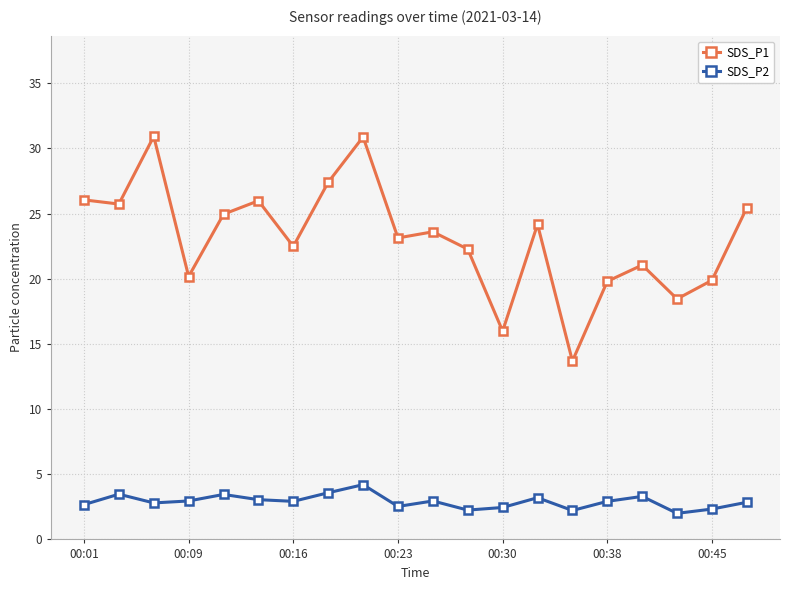

How many categories are shown in the chart?

20